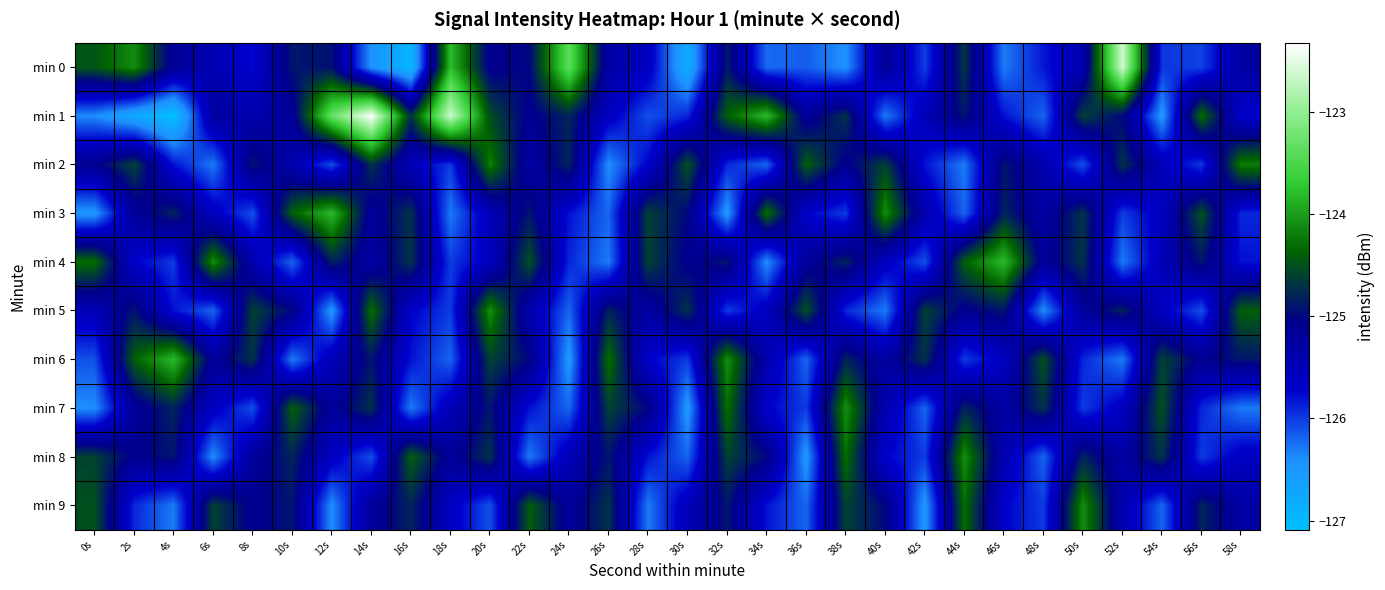

What is the difference between the highest and lowest values at 26s?

2.1